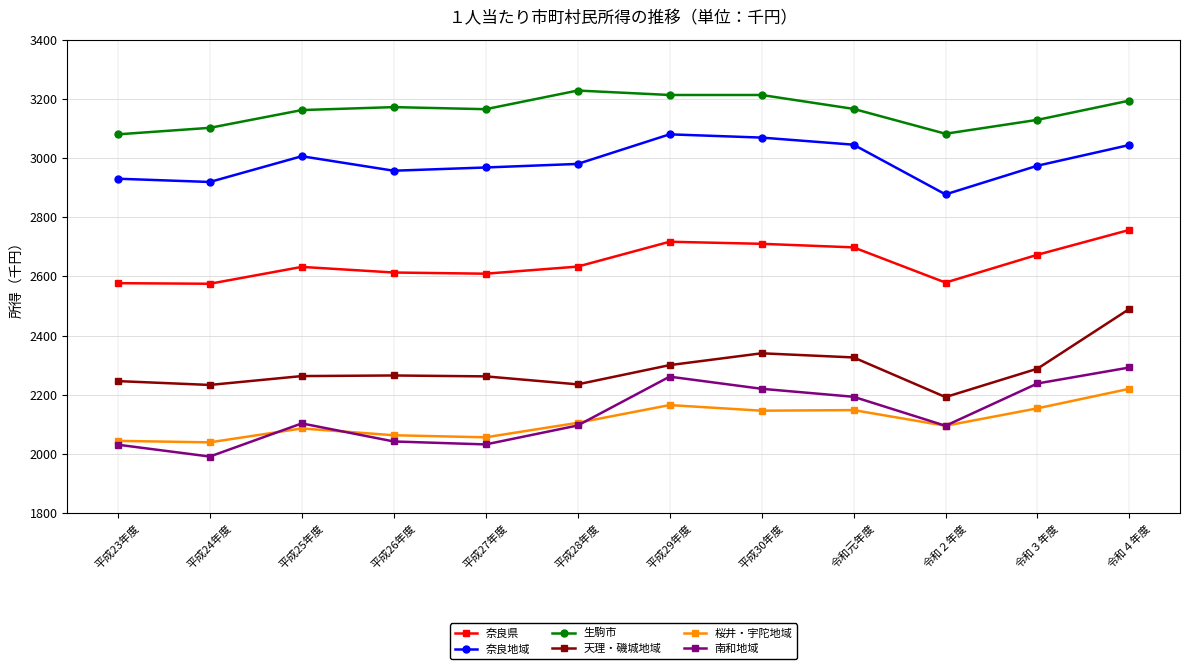

What is the minimum value shown in the chart?

1991